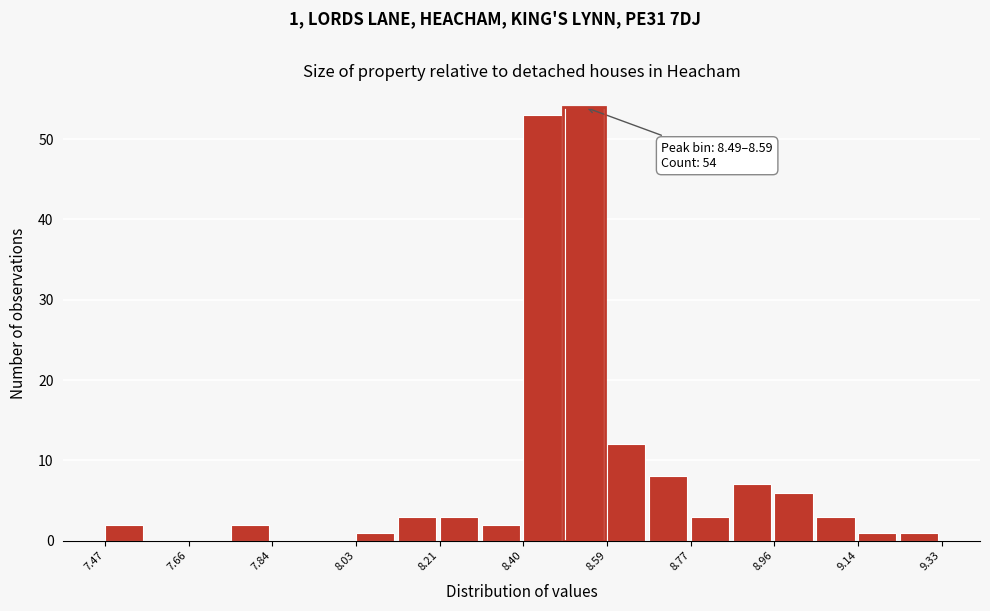

Which range on the x-axis has the tallest bar?

8.50 to 8.58